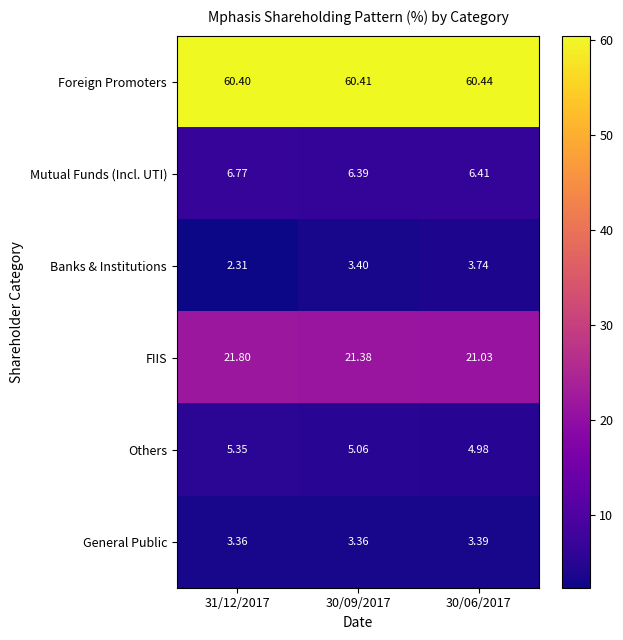

Rank the series at 31/12/2017 from lowest to highest value.

Banks & Institutions, General Public, Others, Mutual Funds (Incl. UTI), FIIS, Foreign Promoters